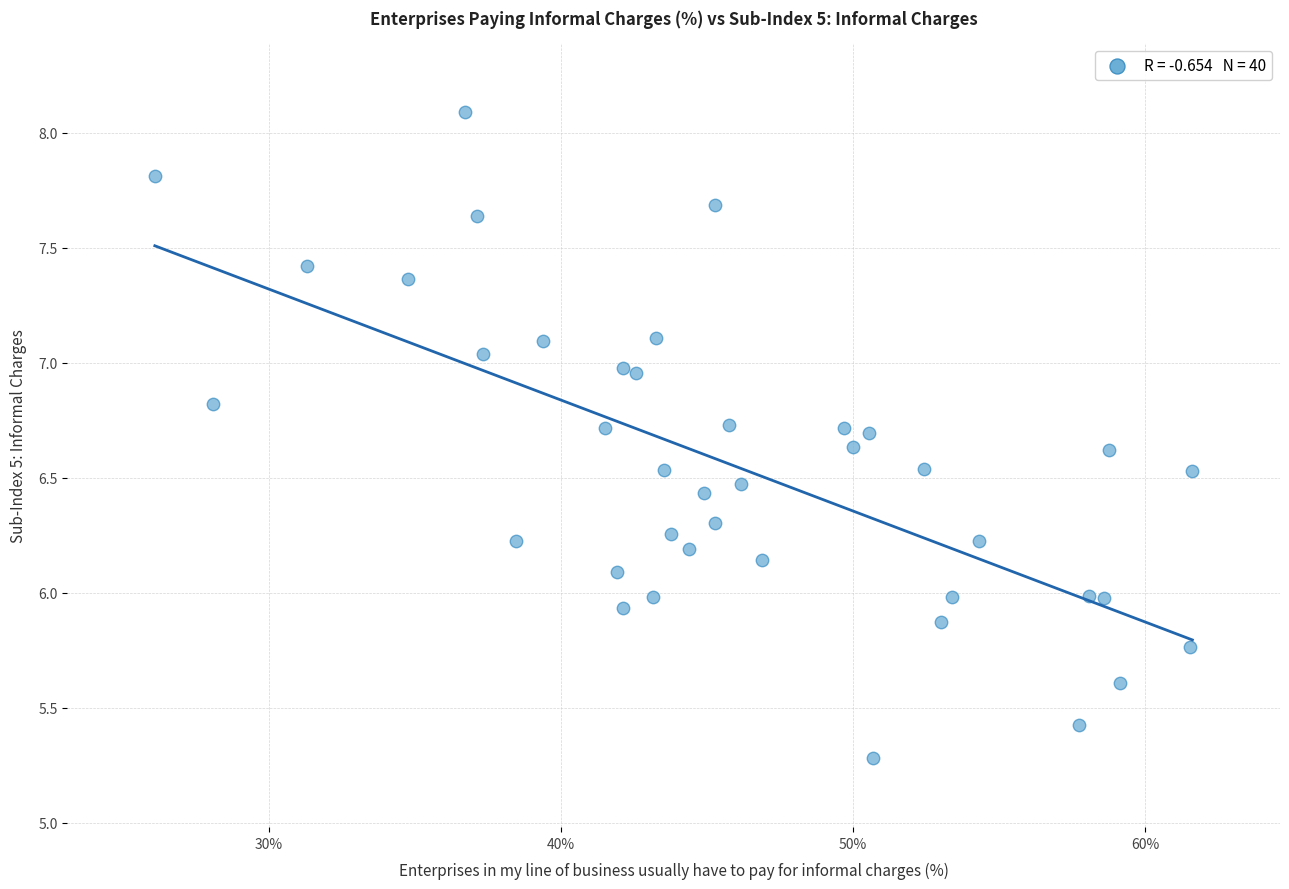

What is the range of Y values (max minus min)?

2.8